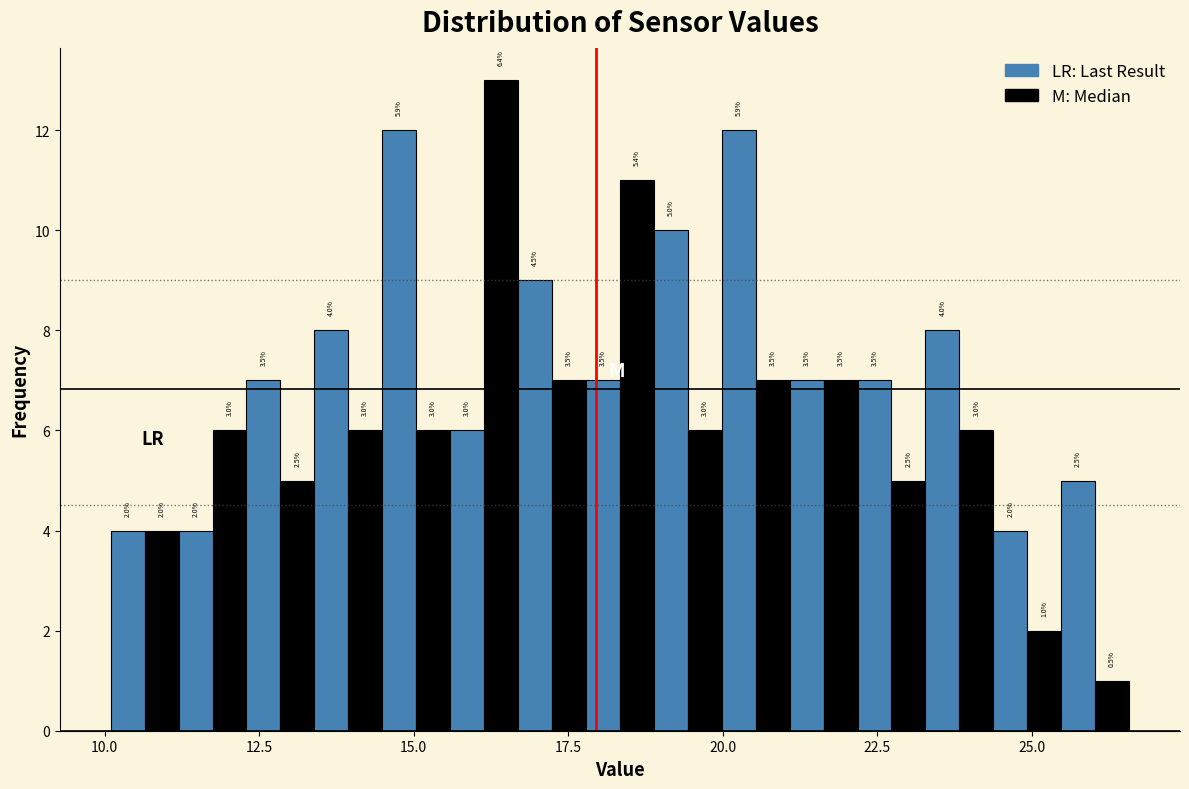

Read against the x-axis, roughly where is the centre of the tallest bar?

16.5